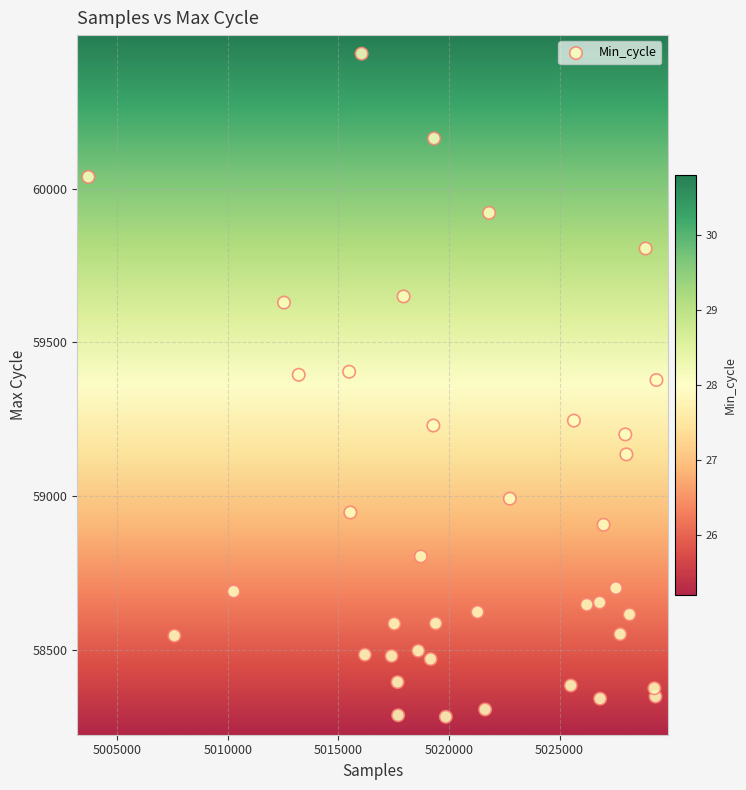

What is the range of X values (max minus min)?

25695